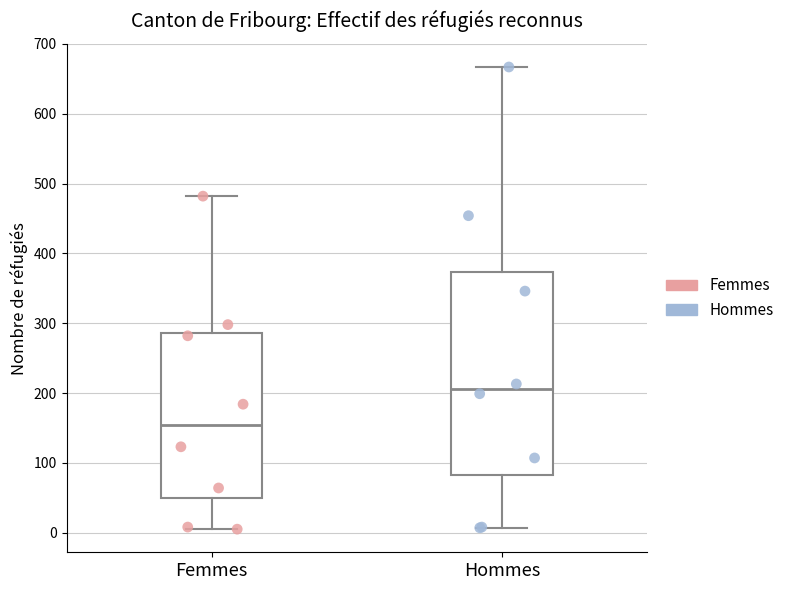

Which box has the lowest median line?

Femmes